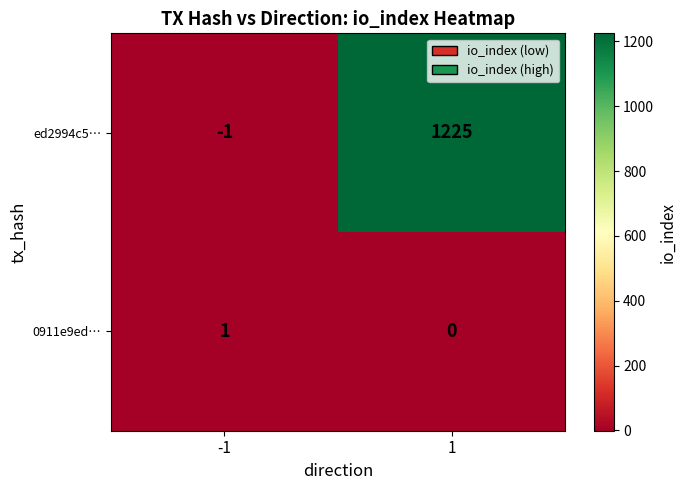

What is the difference between the maximum and minimum values in the ed2994c5… series?

1226